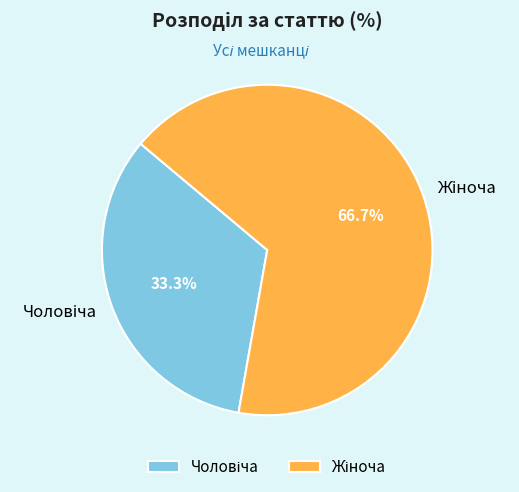

Does any single category account for the majority?

Yes